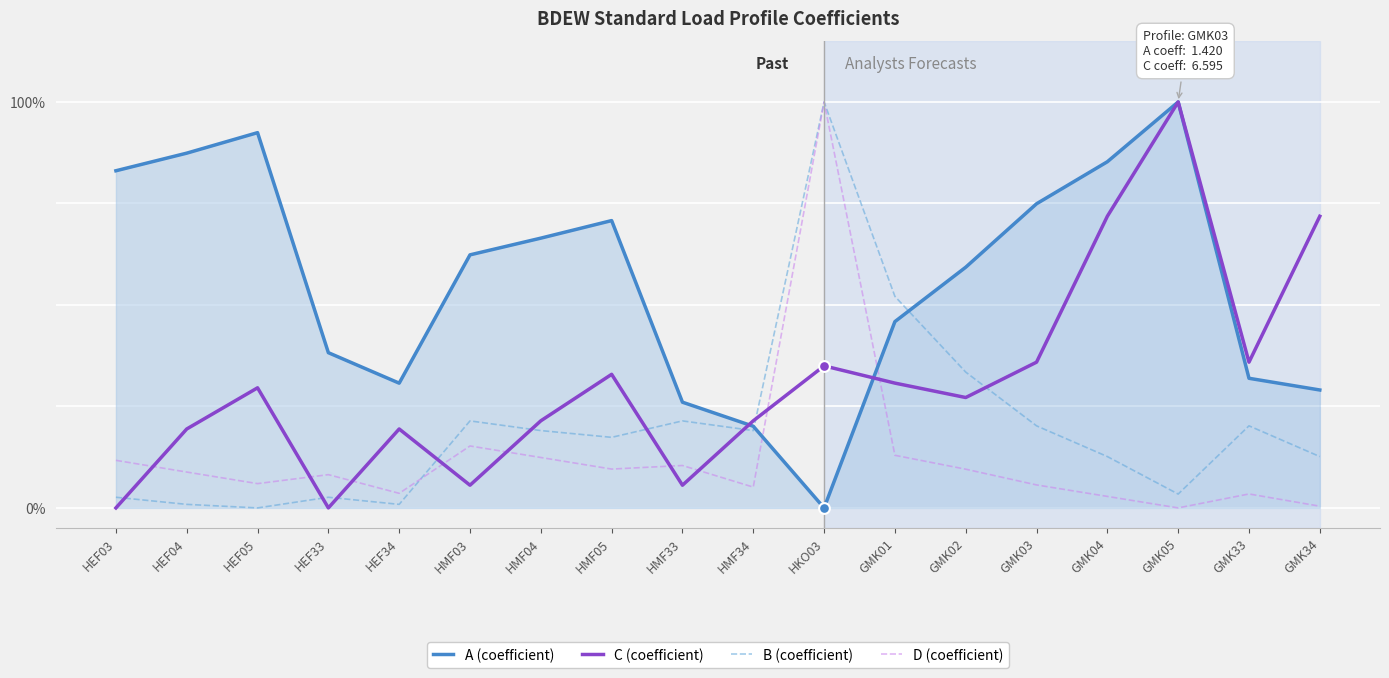

What are all the series names shown in the legend?

A (coefficient), C (coefficient), B (coefficient), D (coefficient)